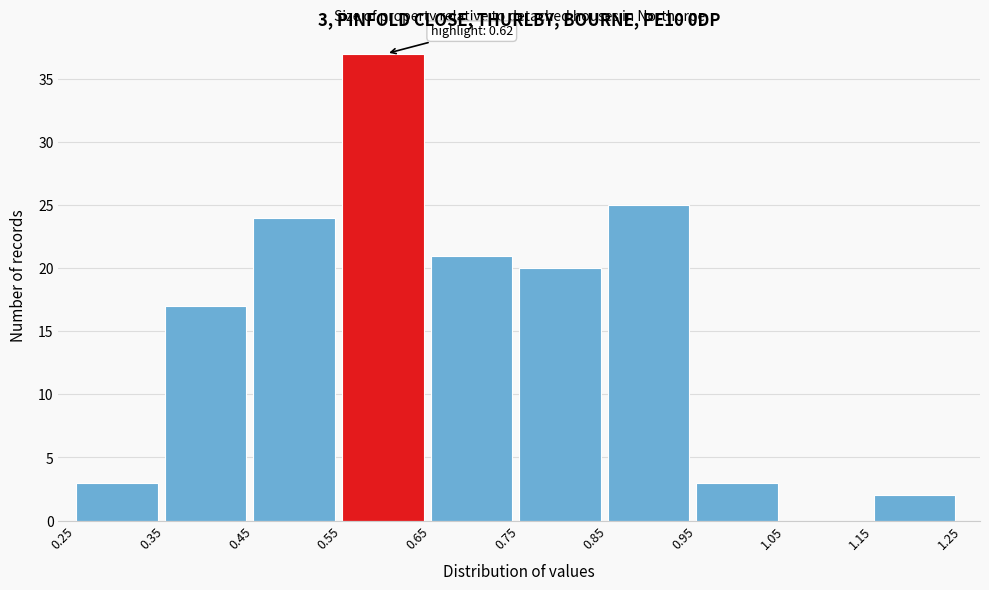

Which range on the x-axis has the tallest bar?

0.55 to 0.65